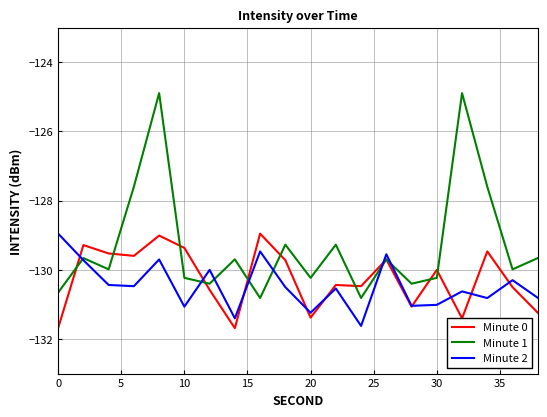

Which series has the largest total across all categories?

Minute 1